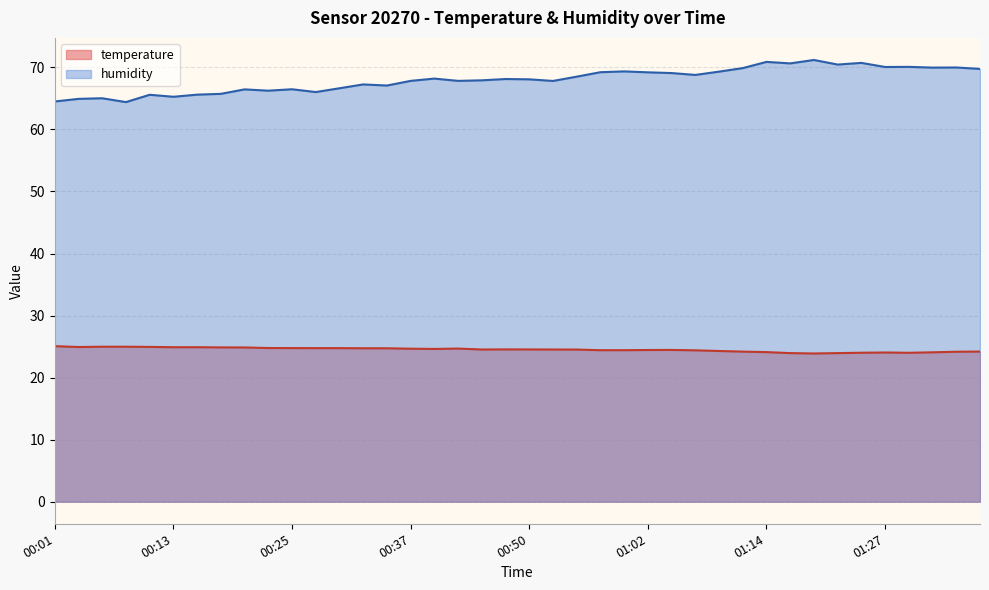

Where is the first local maximum for temperature?

00:42